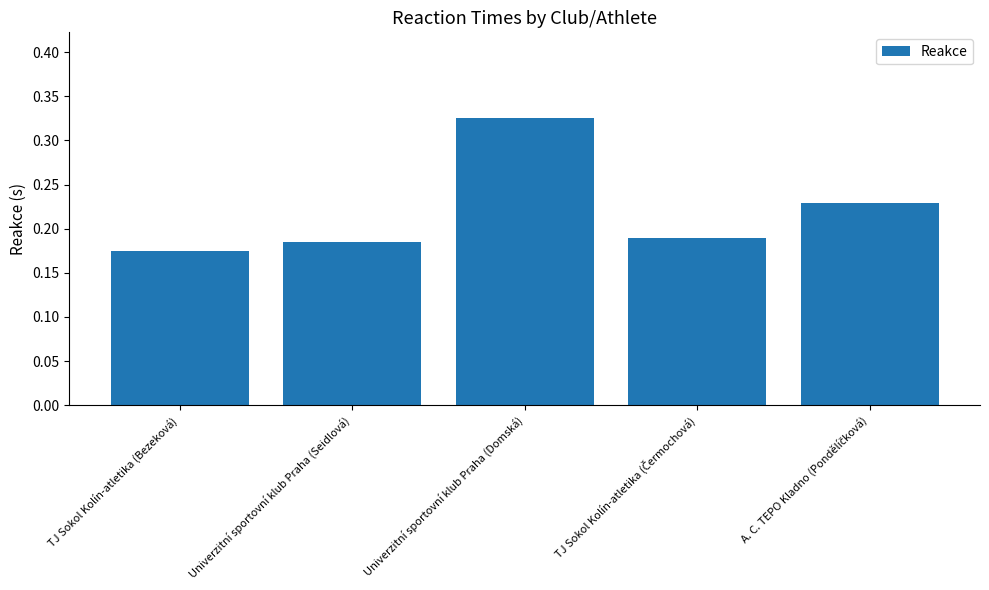

Count the values in the range 0 to 1.

5